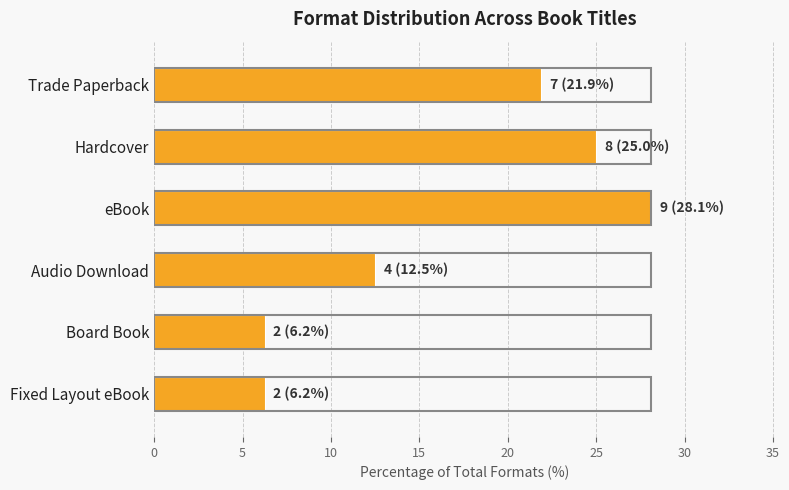

What is the difference between the maximum and second lowest values?

21.9